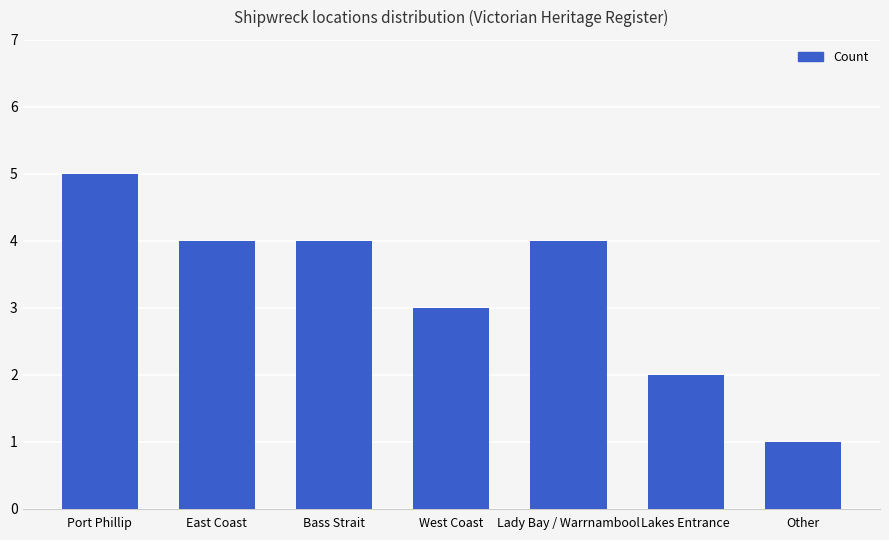

Approximately how many times larger is the value at Lakes Entrance compared to Lady Bay / Warrnambool?

0.5